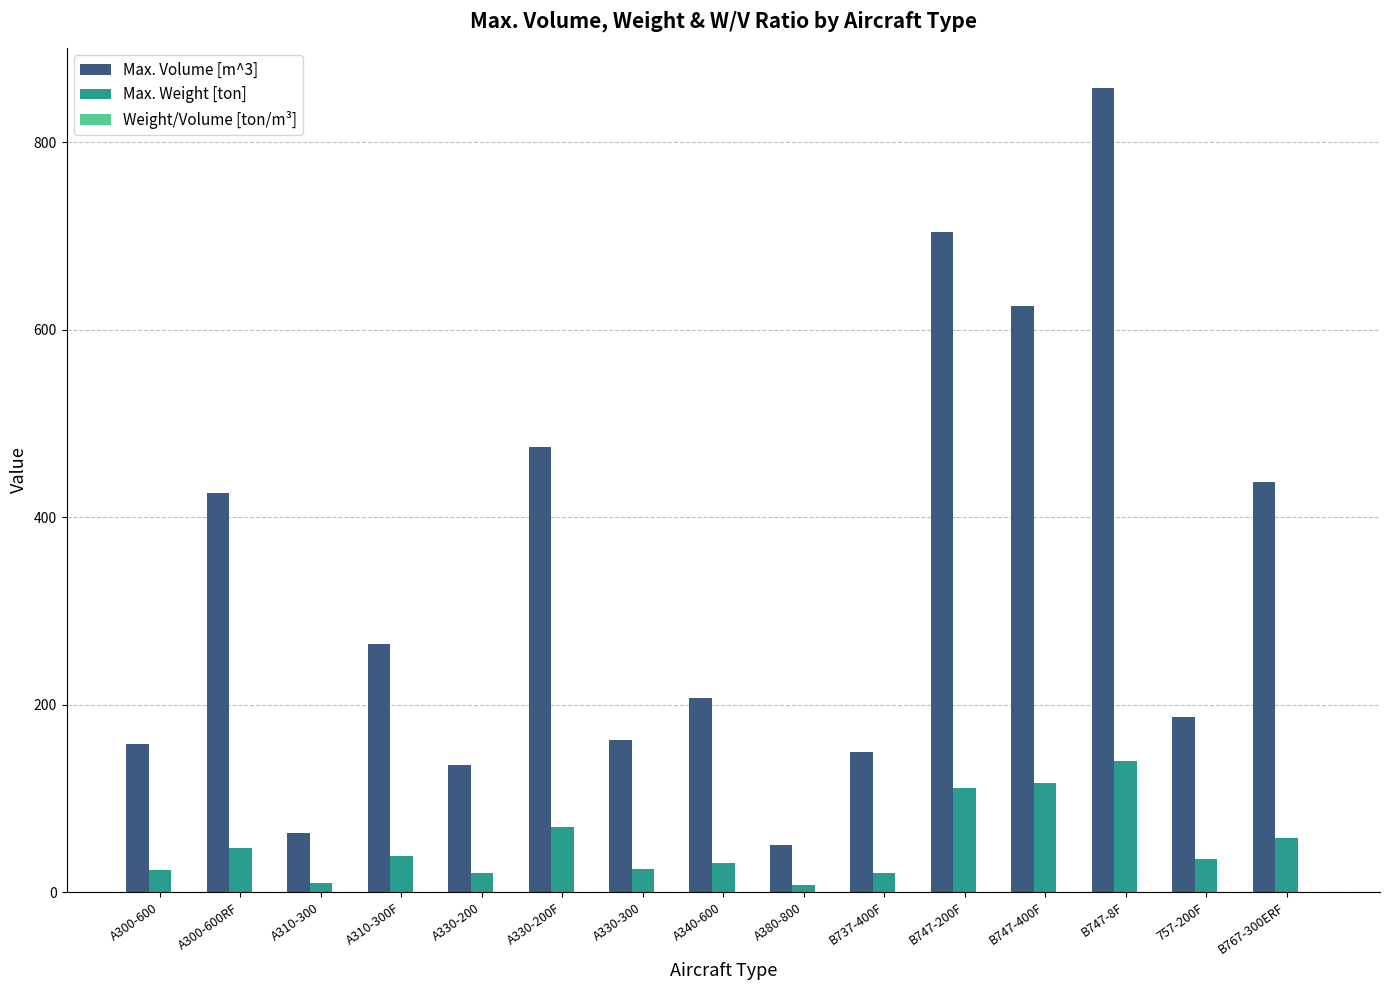

What is the sum of all Max. Volume [m^3] values?

4906.4